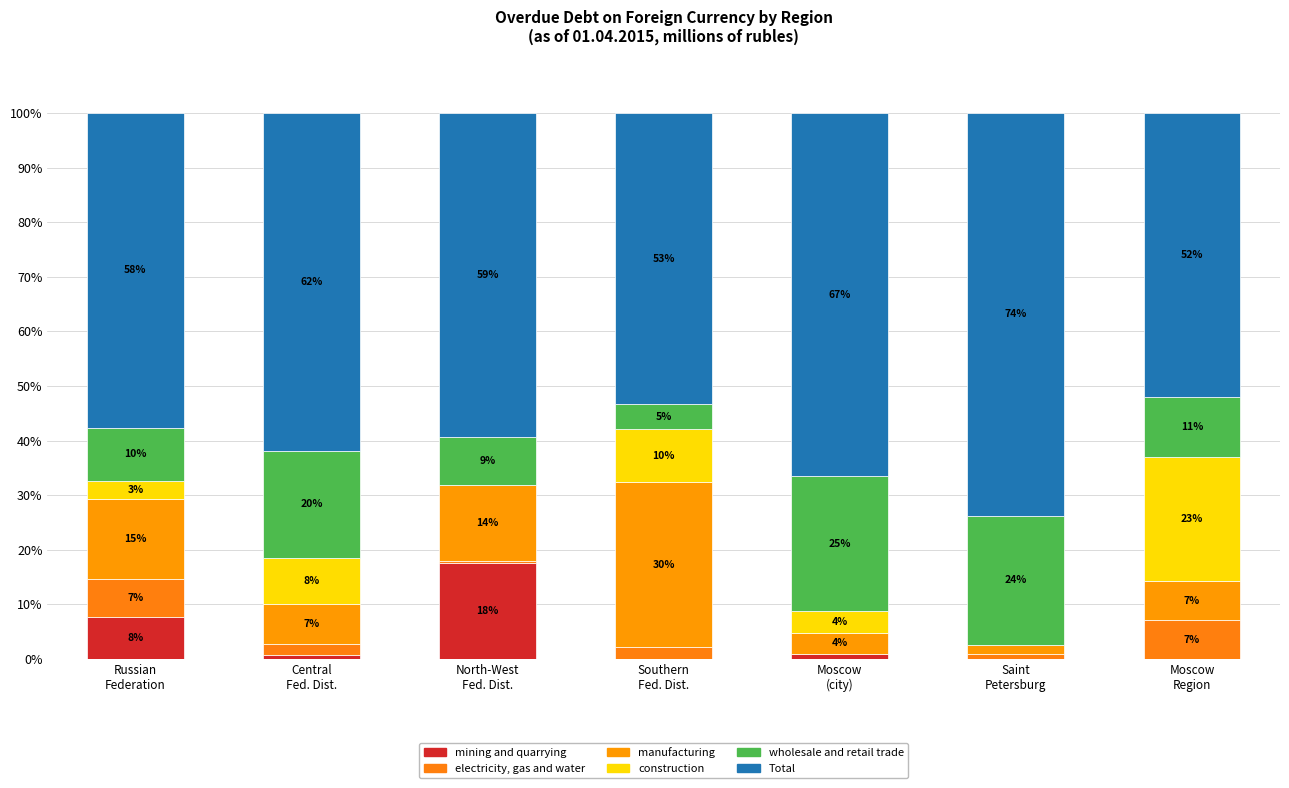

Which series has the largest total across all categories?

Total